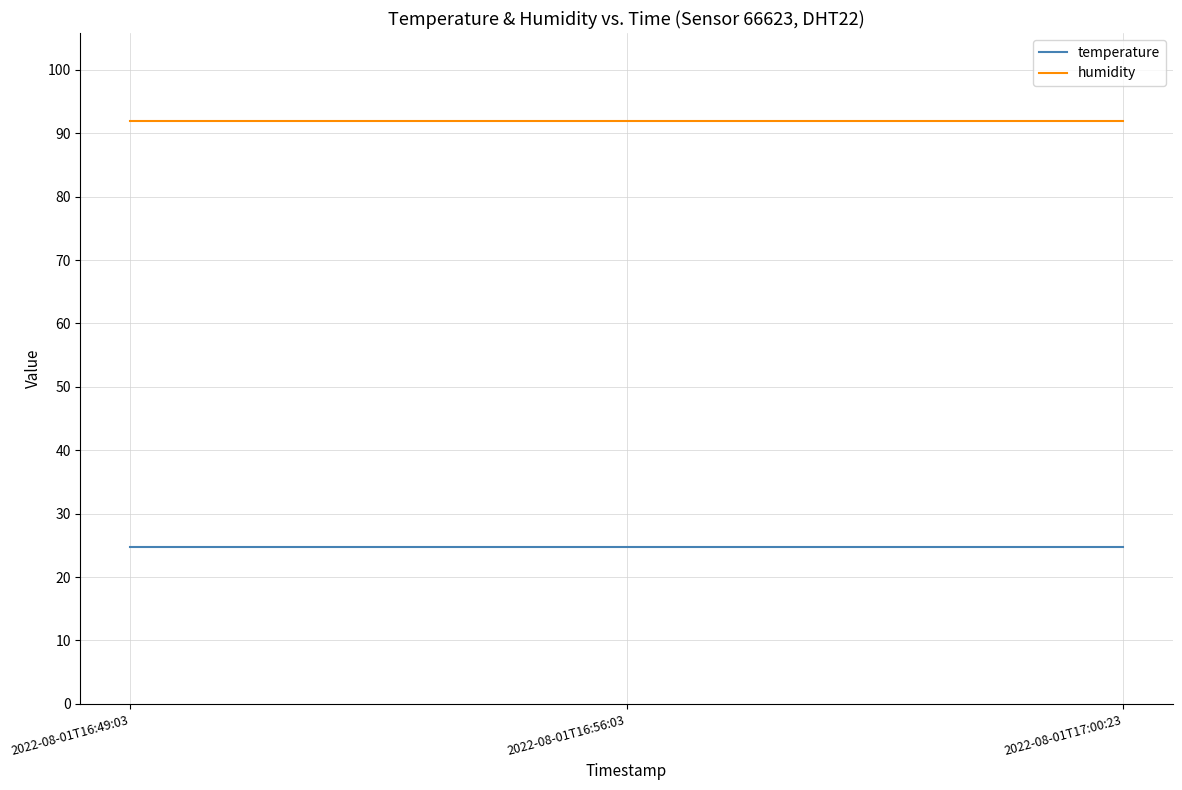

What is the spread (max minus min) of values at 2022-08-01T16:49:03?

67.3